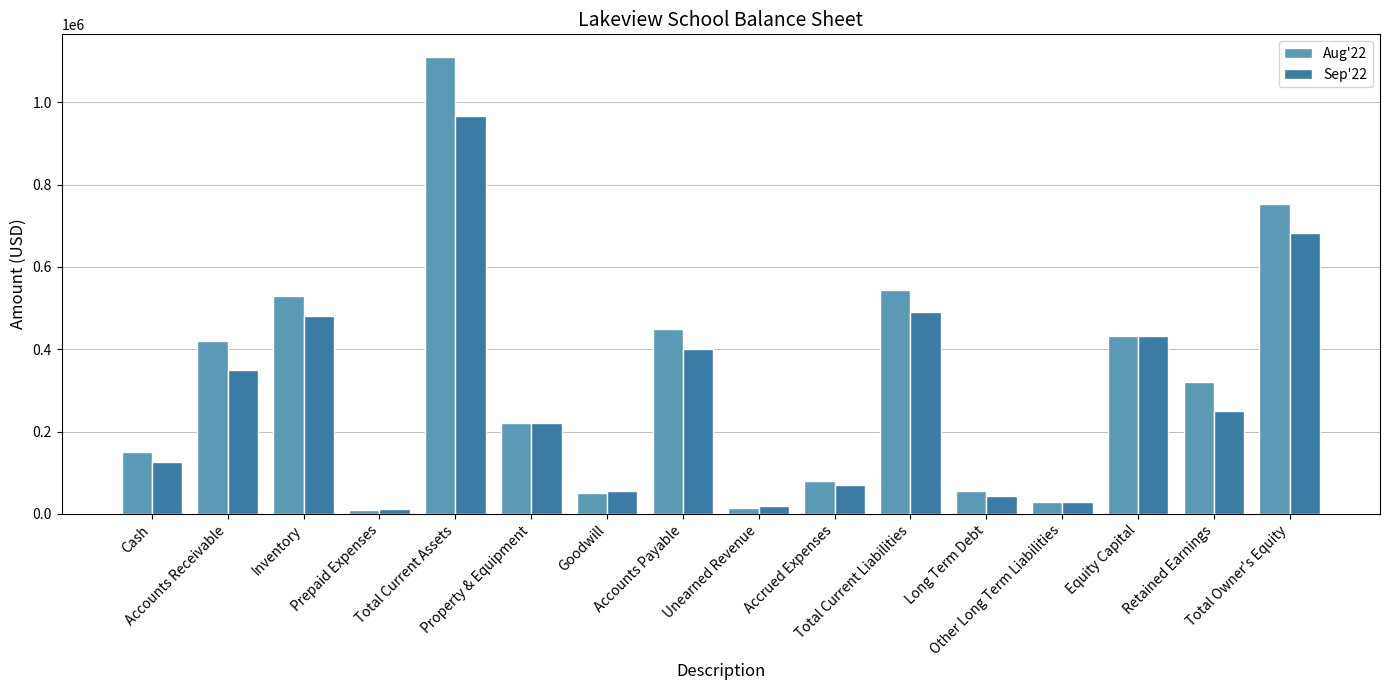

What is the greatest value displayed?

1110000